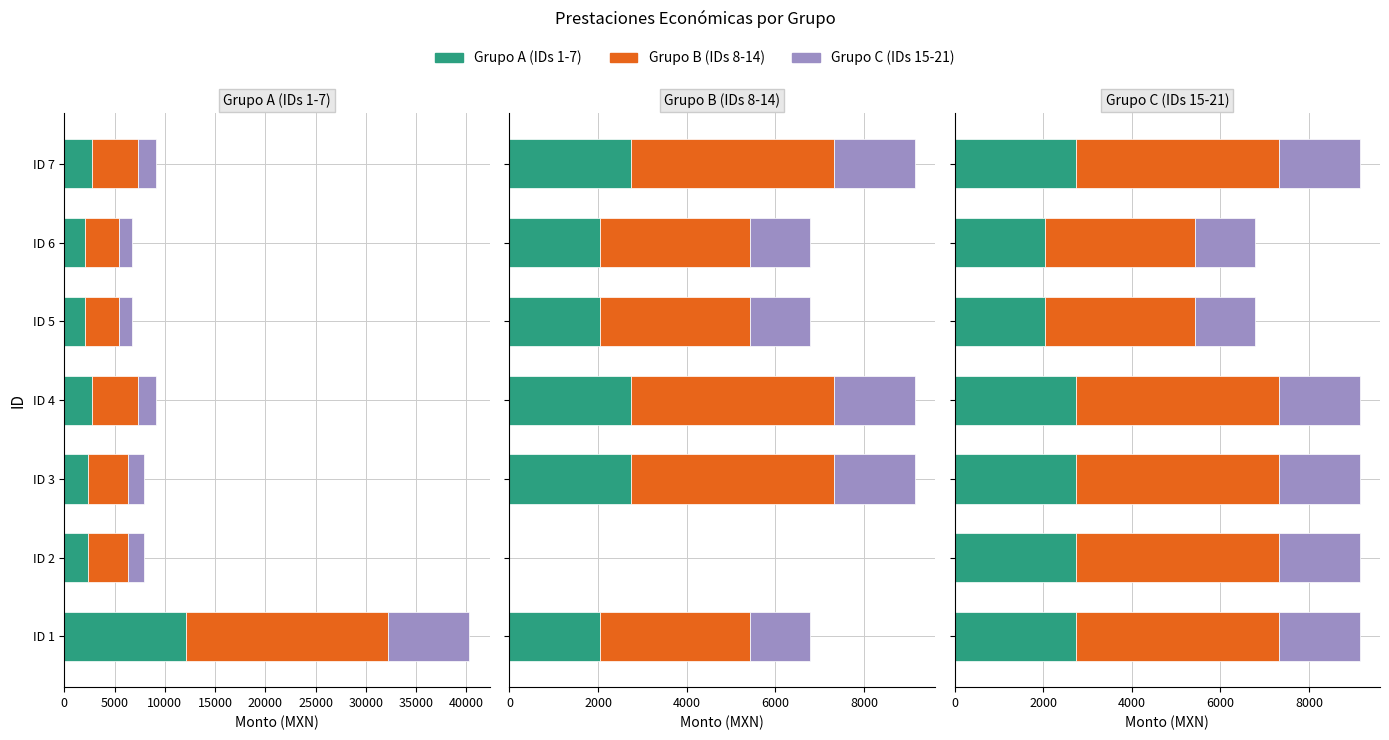

What is the value of the Monto bruto (C) bar at the 6th from the left?

1355.6